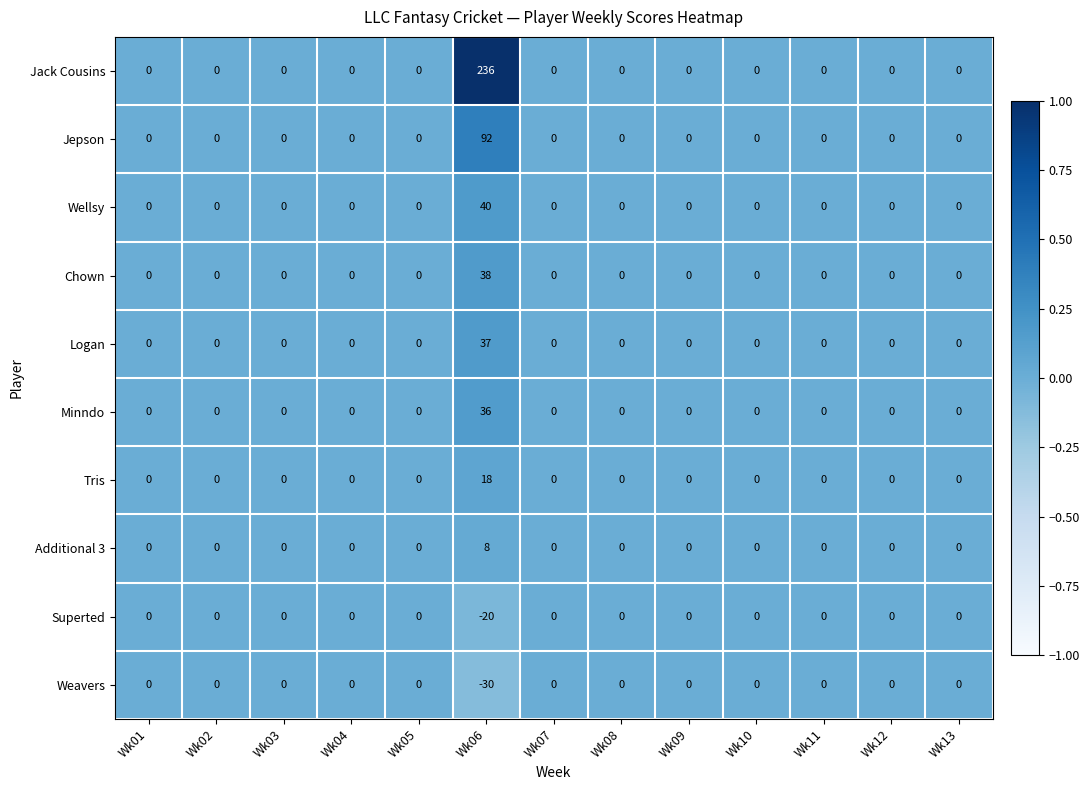

At which category is the sum across all series the highest?

Wk06